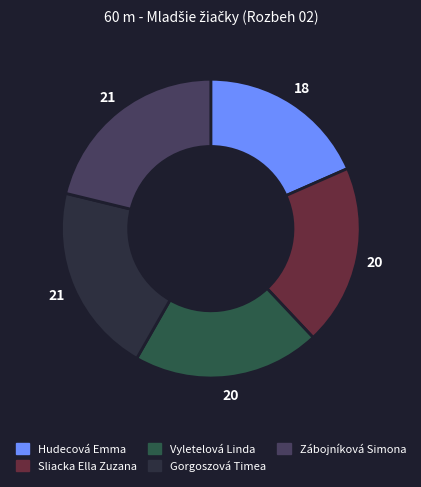

Do Zábojníková Simona and Hudecová Emma together represent more than half of the pie?

No